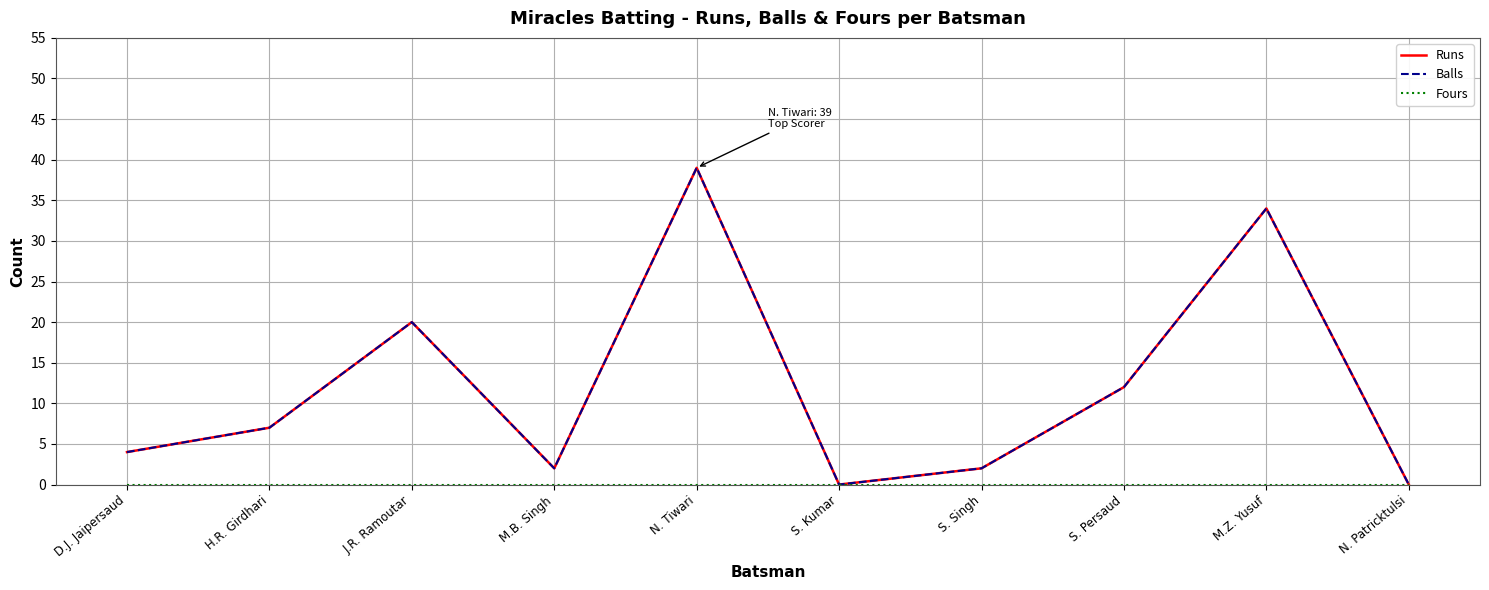

The value of Balls at S. Kumar is 26. True or false?

False